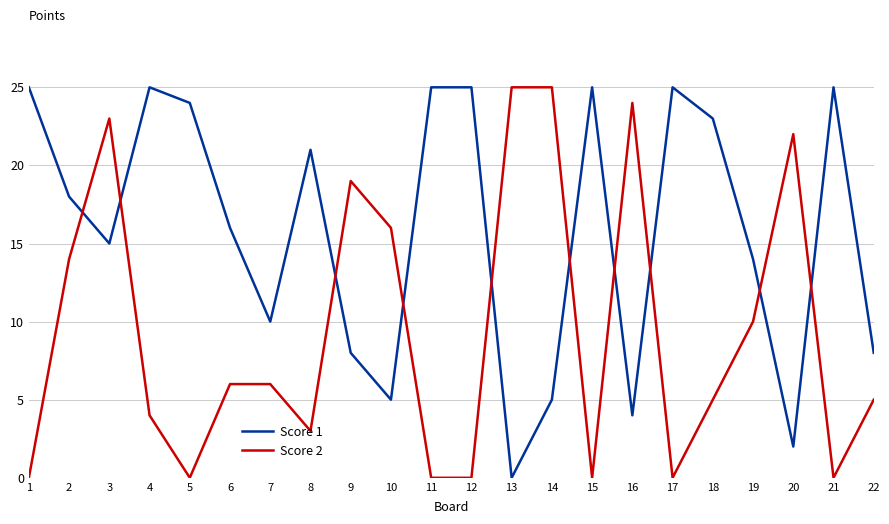

How many lines are shown in the chart?

2